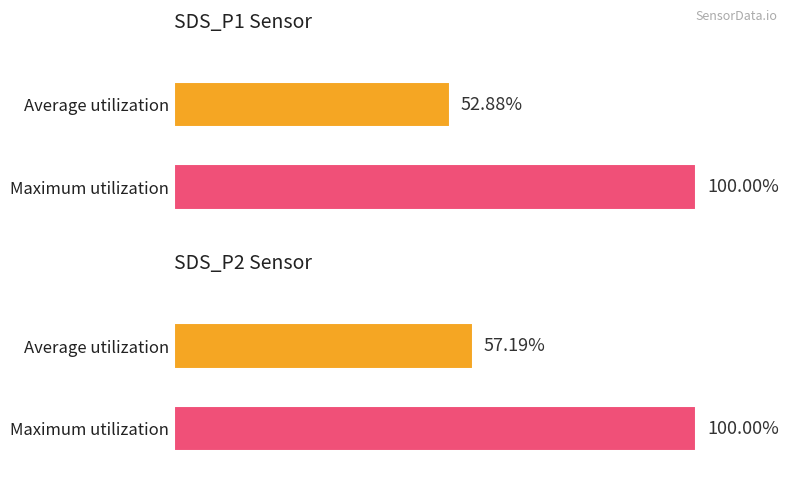

Which series has the widest spread of values?

SDS_P1